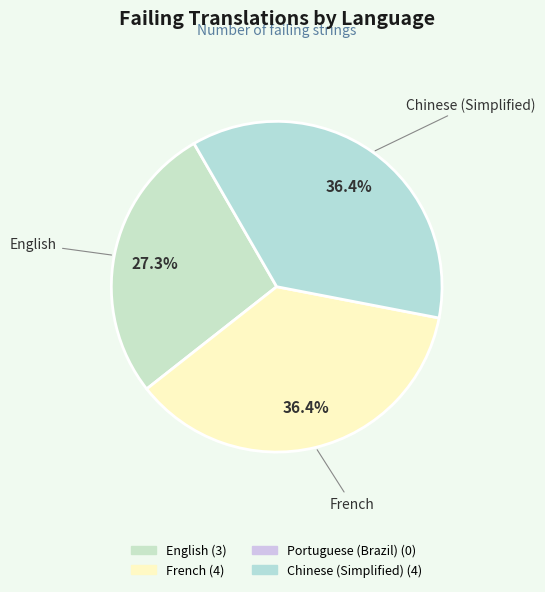

To the nearest percent, what is the average slice percentage?

33%